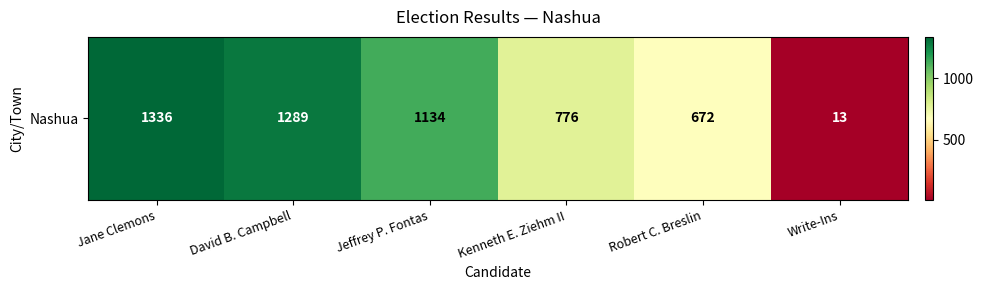

List the labels in order of value, smallest first.

Write-Ins, Robert C. Breslin, Kenneth E. Ziehm II, Jeffrey P. Fontas, David B. Campbell, Jane Clemons